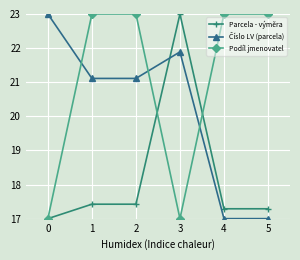

What is the spread (max minus min) of values at 1?

5.6